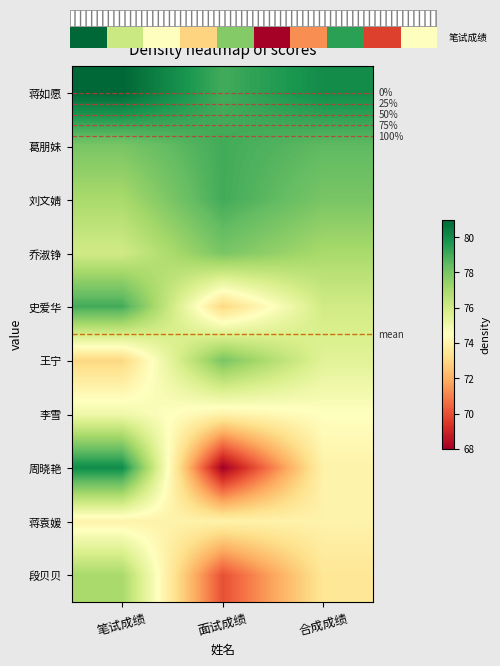

How many data points in 乔淑铮 are less than 77?

1